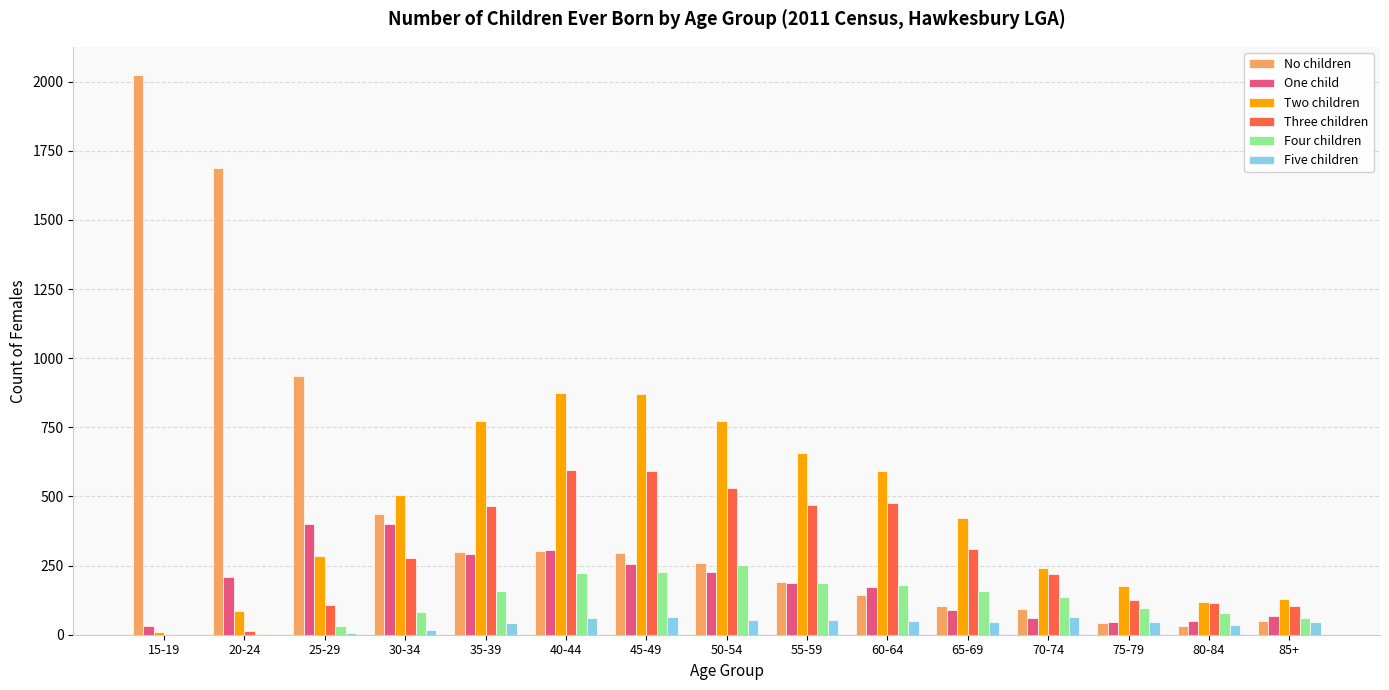

What is the highest value of the Four children series?

252